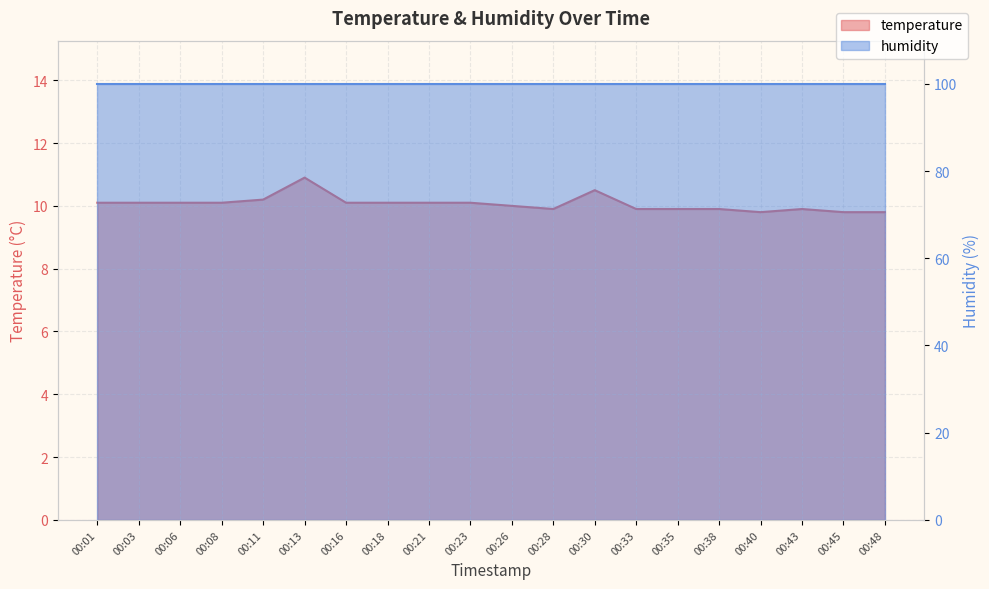

What is the value of the 7th point from the left?

10.1